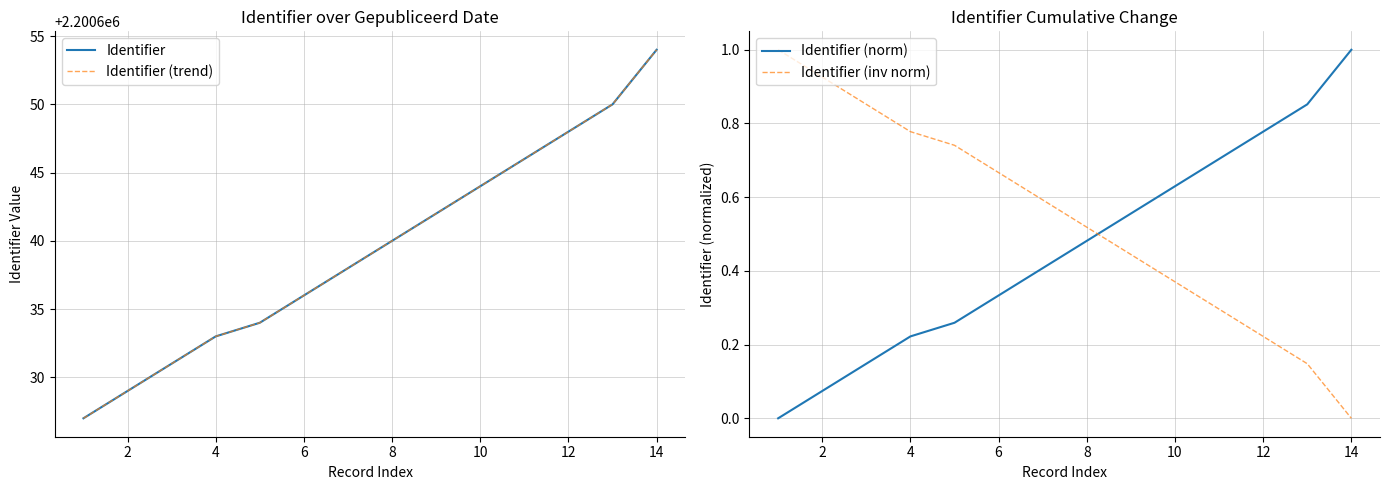

Which series changed the most between 10 and 14?

Identifier